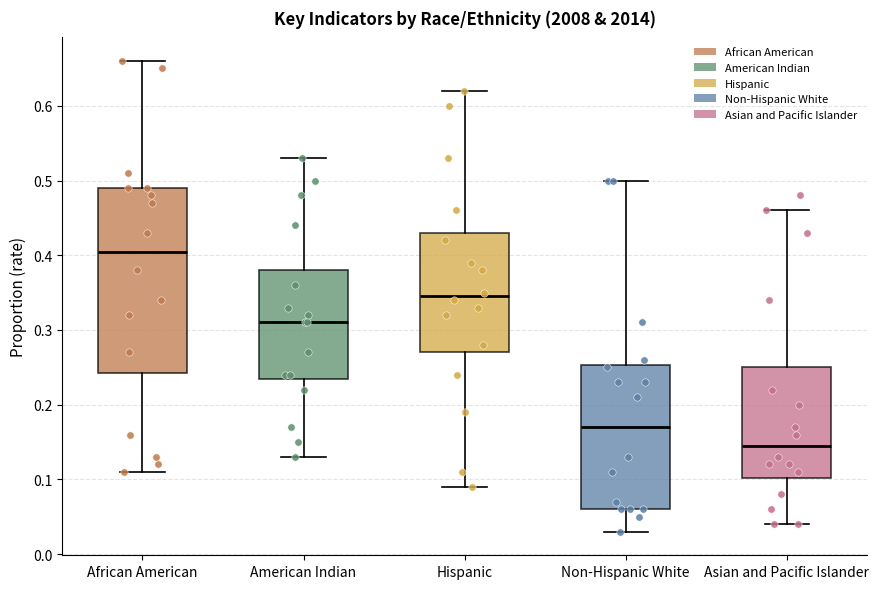

Where does the median line of the box for African American sit on the y-axis? The values are not printed on the chart, so give them approximately, as read against the axis.

0.41